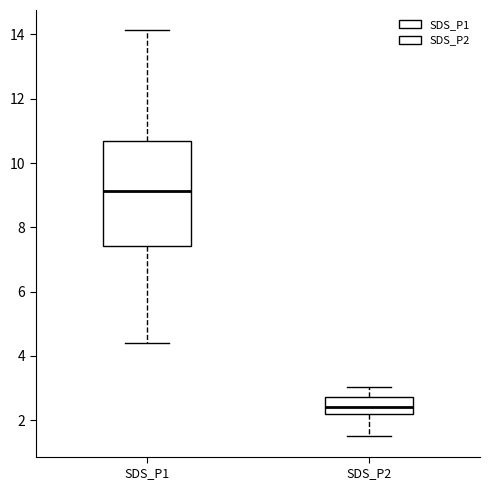

Comparing the boxes themselves (not the whiskers), which one is the tallest?

SDS_P1